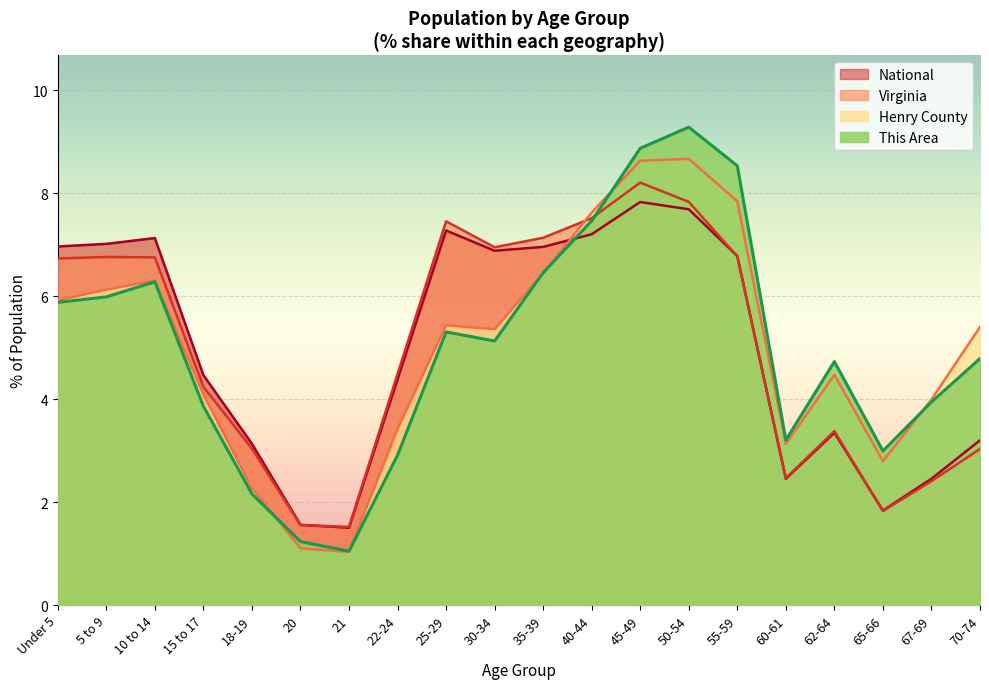

Rank the series by their maximum value, from lowest to highest.

National, Virginia, Henry County, This Area